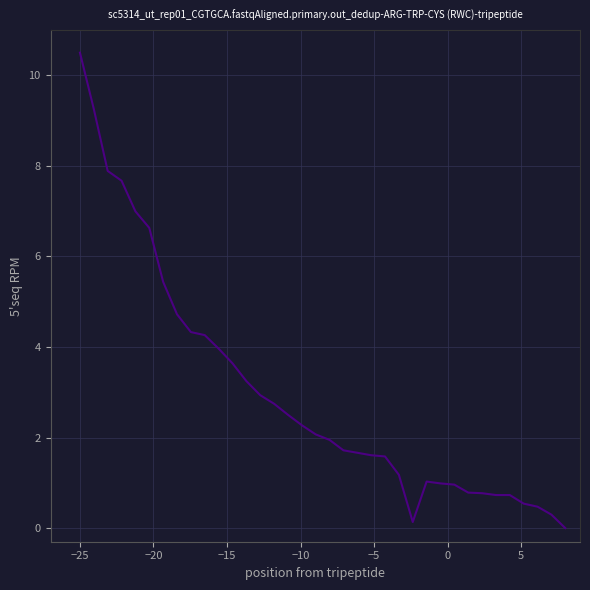

Does the chart display data point markers on the line(s)?

No